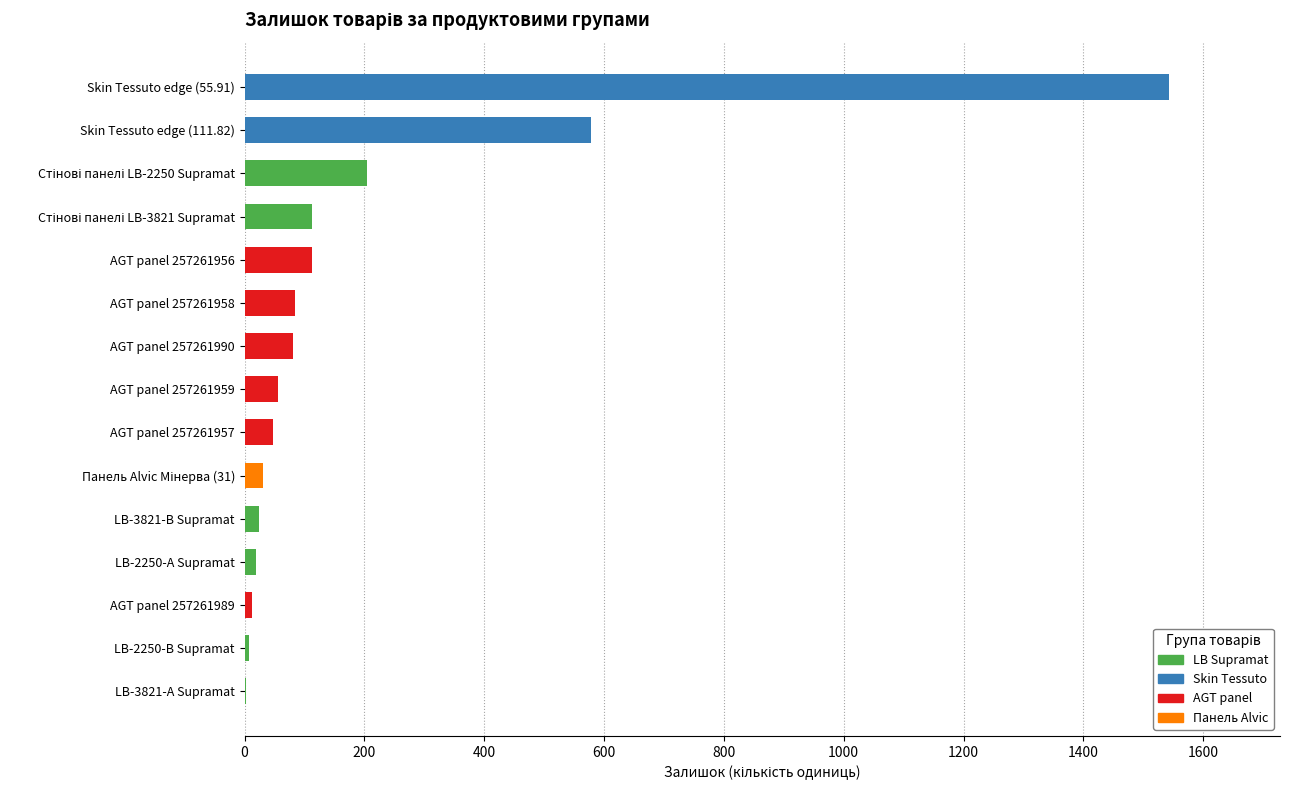

At which label is the value closest to 772?

Skin Tessuto edge (111.82)